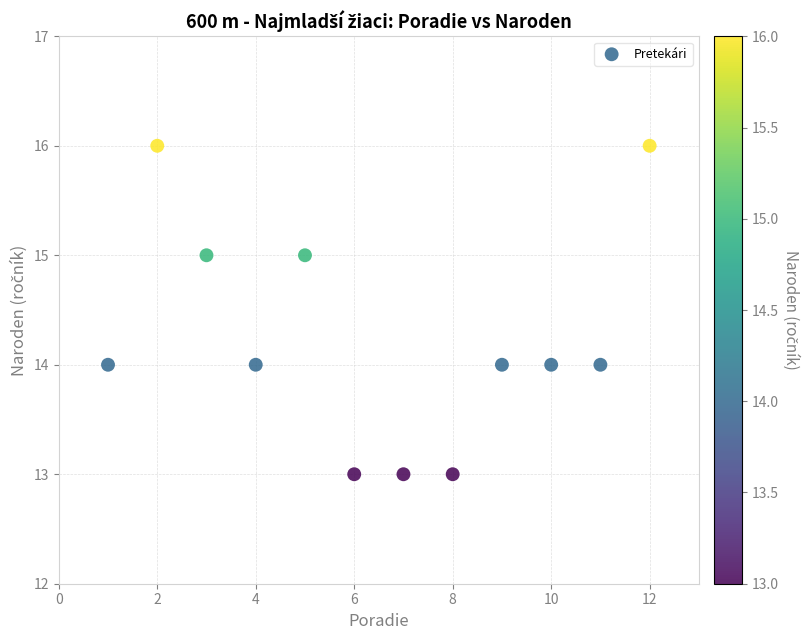

What is the range of X values (max minus min)?

11